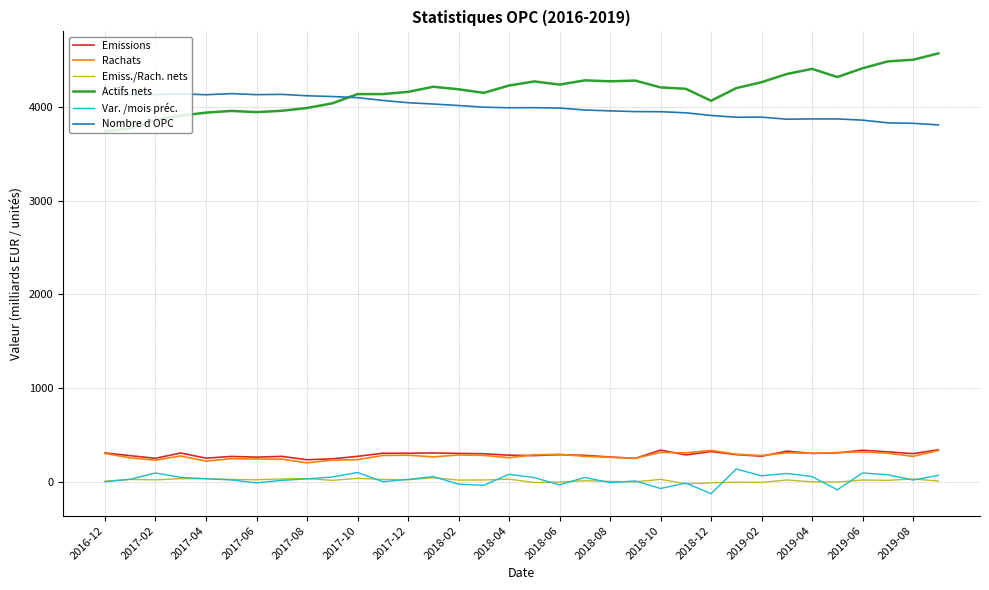

True or false: Var. /mois préc. and Actifs nets intersect in this chart.

False